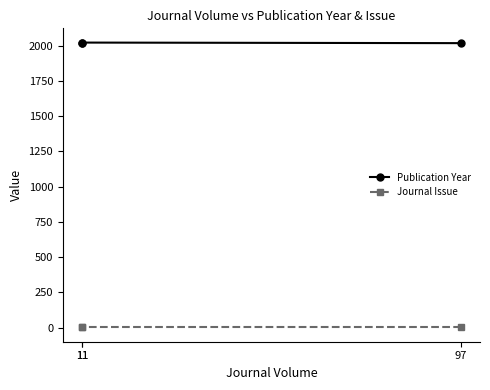

The Publication Year series shows 2023 at 11. True or false?

True